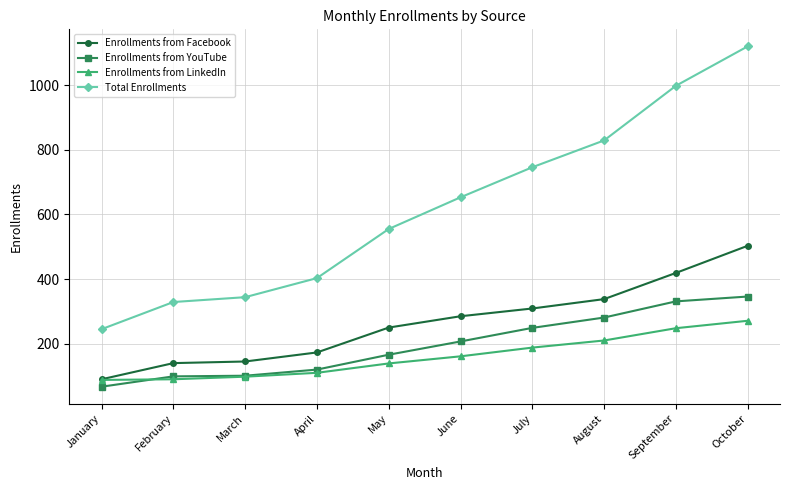

The Total Enrollments series shows 1765 at September. True or false?

False